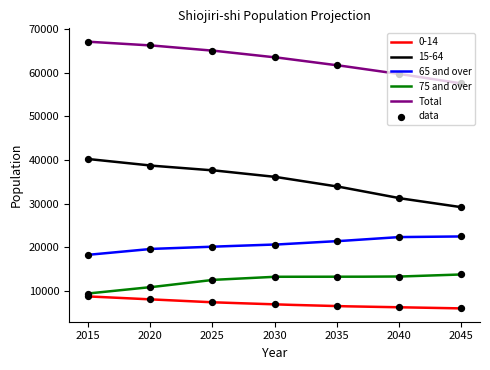

At which category is the sum across all series the highest?

2015